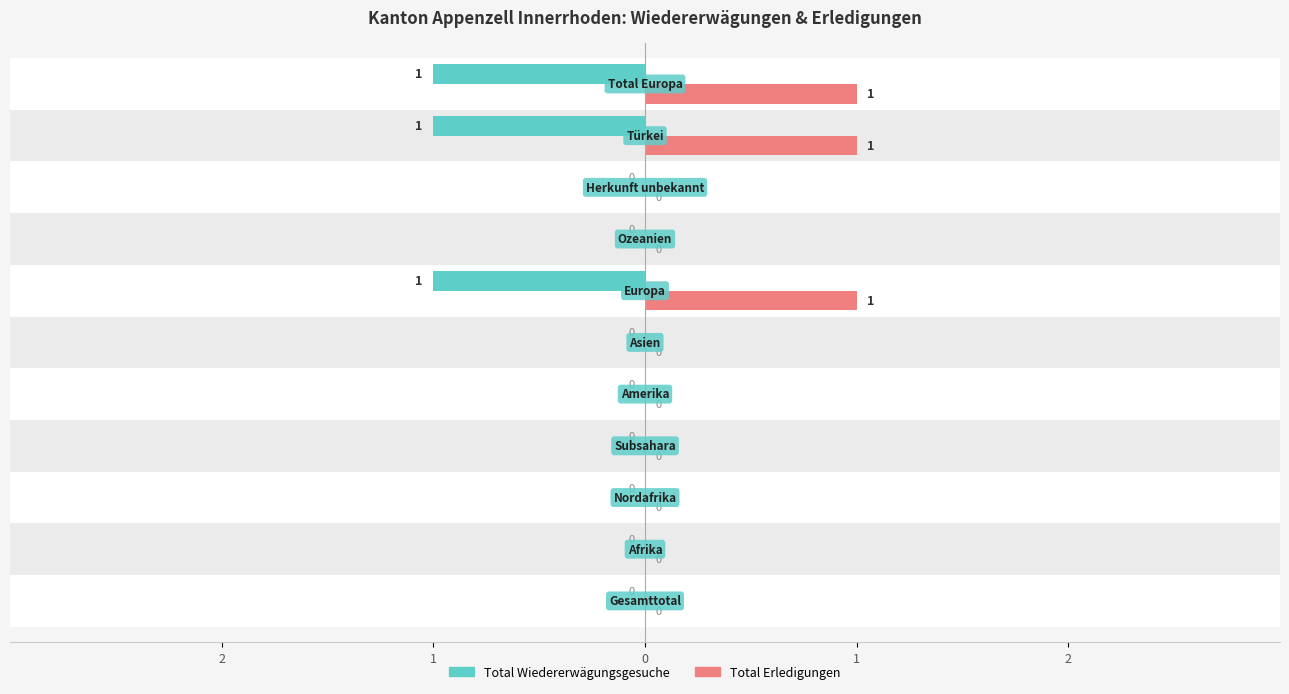

Rank the series by their average value, from lowest to highest.

Total Wiedererwägungsgesuche, Total Erledigungen